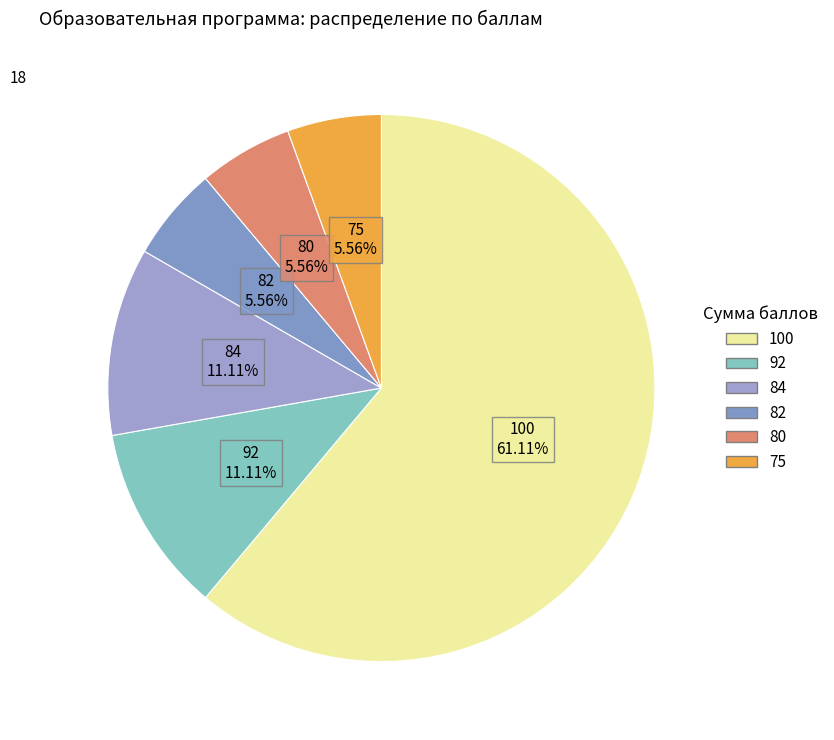

To the nearest percent, what portion does 75 represent?

6%